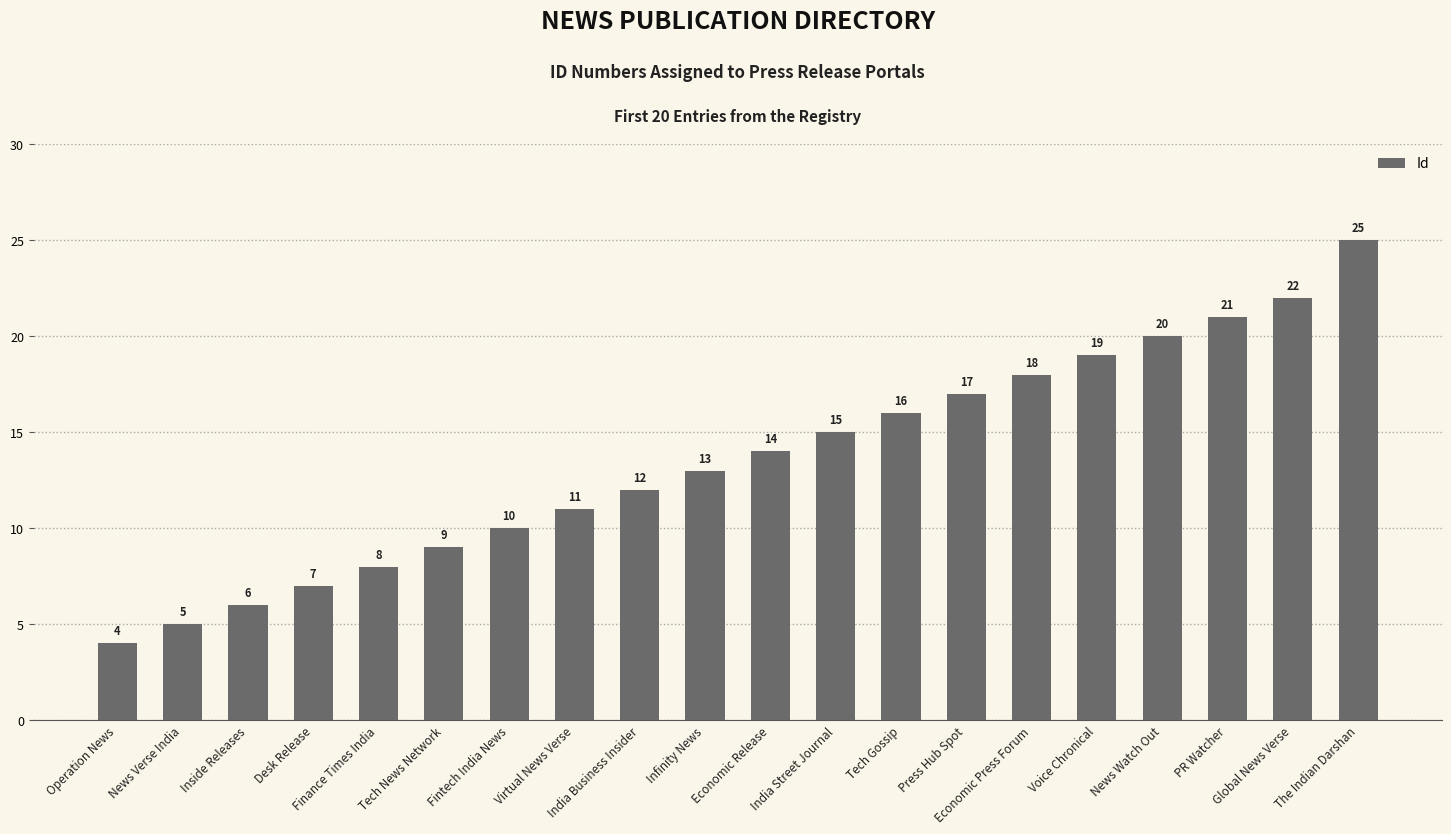

How many distinct data groups are displayed?

1